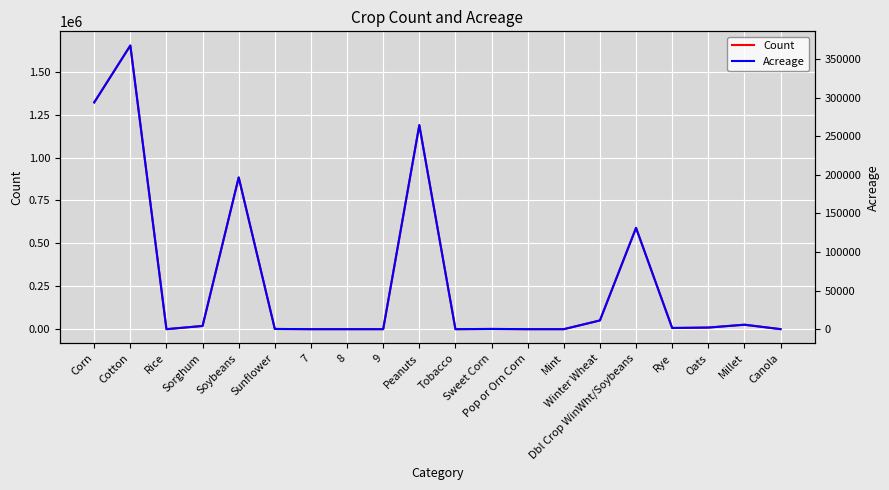

What value does the Acreage series have at Winter Wheat?

11316.3